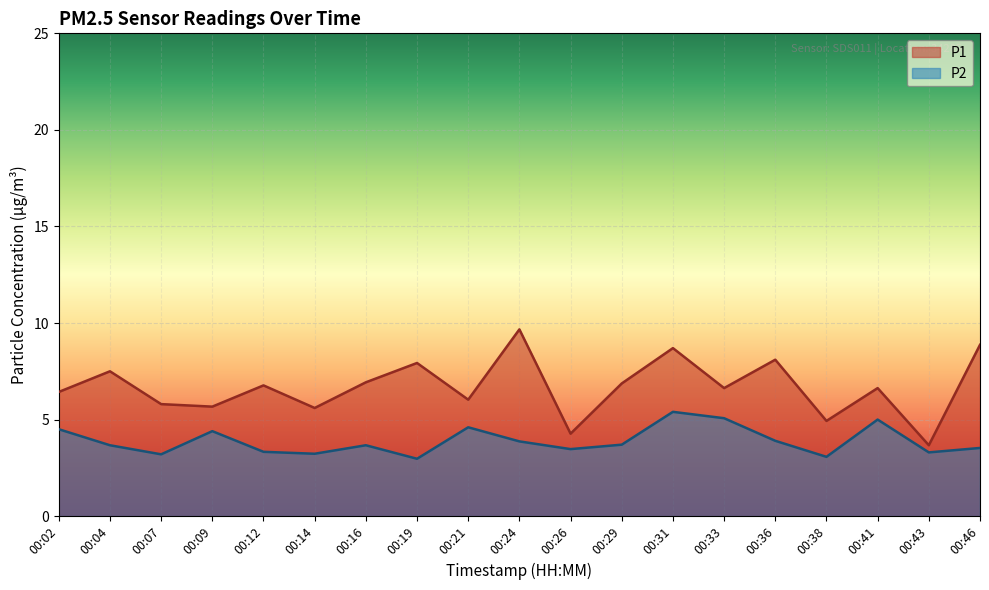

The P1 series shows 5.8 at 00:07. True or false?

True